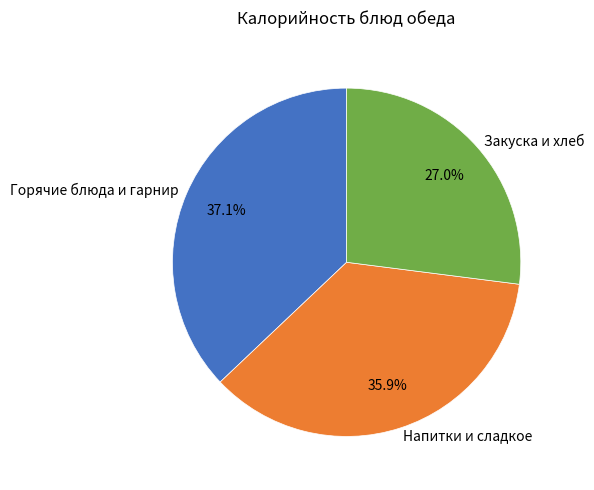

What percentage is NOT represented by Напитки и сладкое?

64.1%